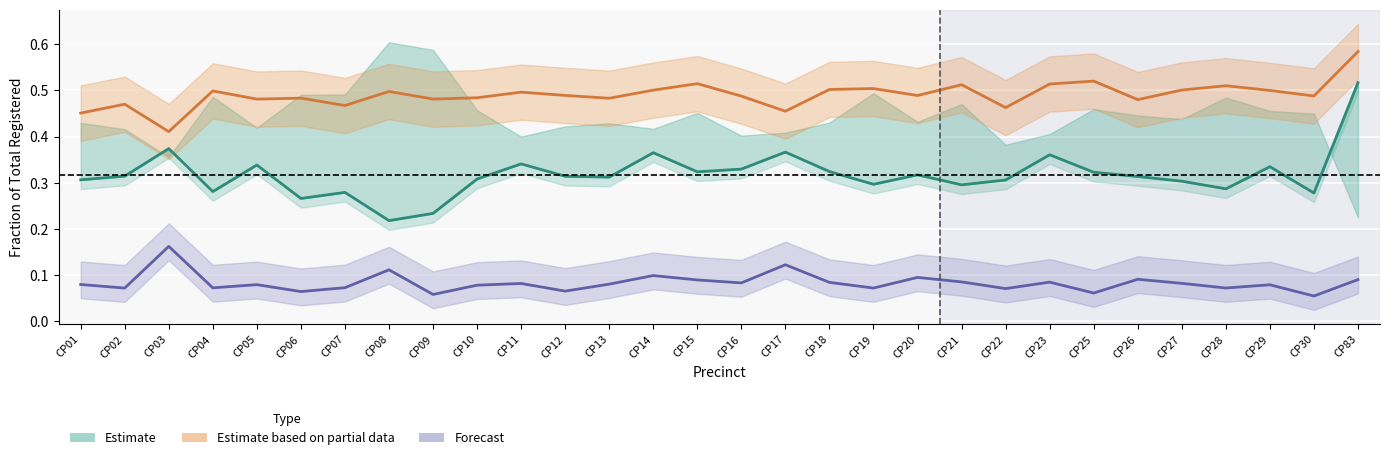

What is the difference between the second highest and minimum values in the Estimate (Dem %) series?

0.2